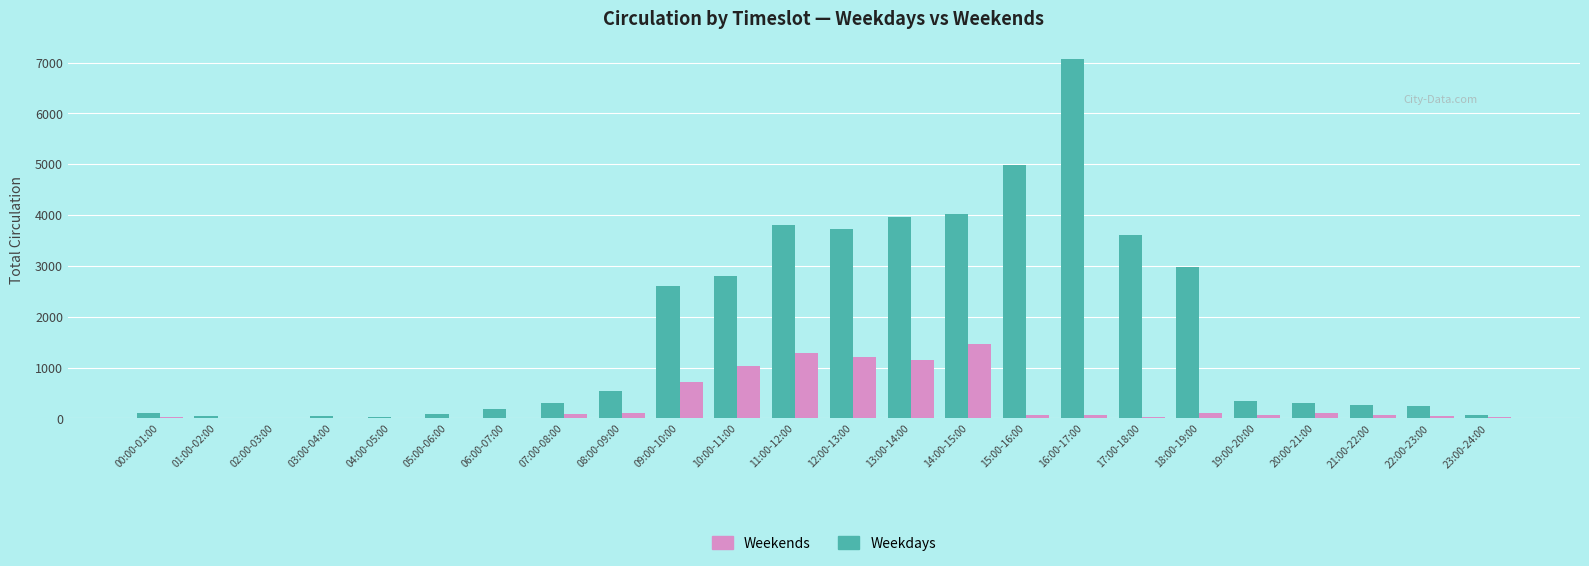

The Weekends series shows 588 at 10:00-11:00. True or false?

False